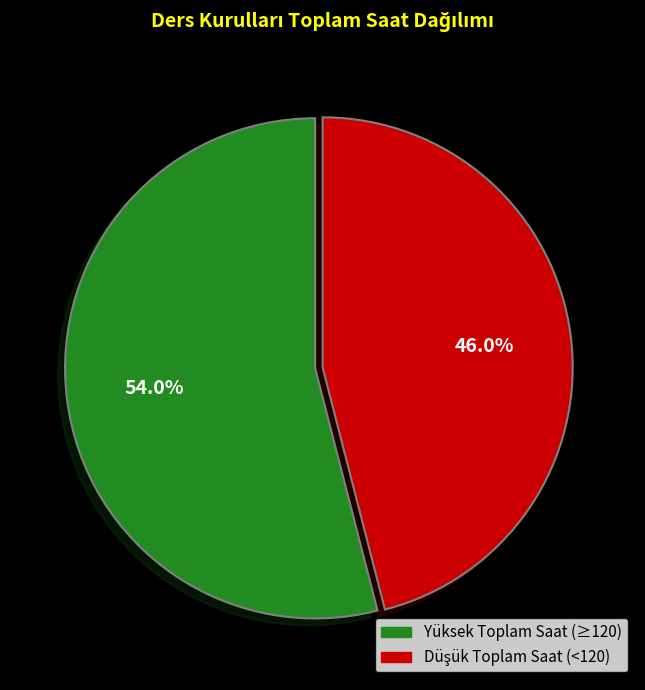

Is there any slice that represents more than half of the pie?

Yes